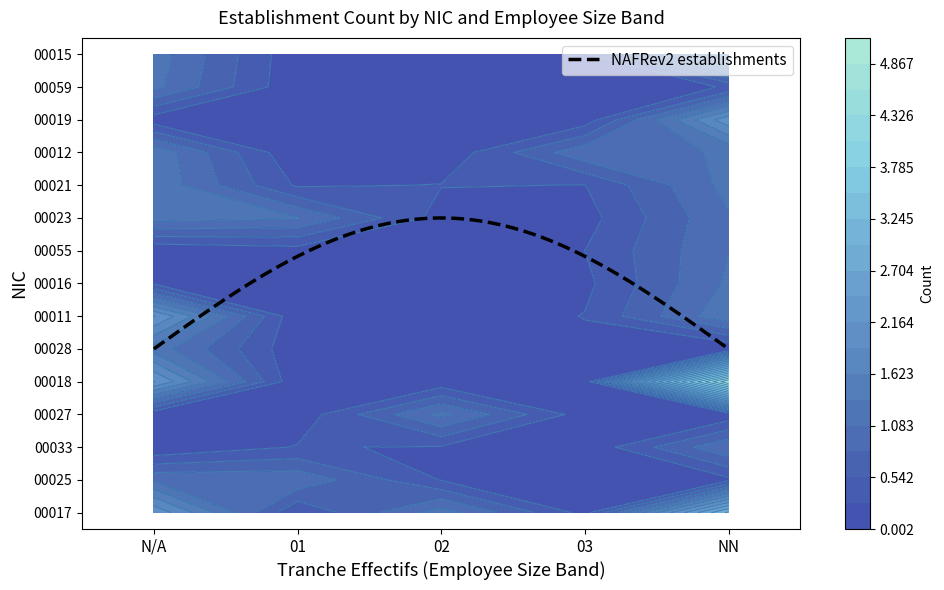

Reading left to right, what are all the values shown in this chart?

00017: NN=3	01=0	02=1	03=0	=2
00025: NN=0	01=1	02=0	03=0	=1
00033: NN=1	01=0	02=0	03=0	=0
00027: NN=0	01=0	02=1	03=0	=0
00018: NN=5	01=0	02=0	03=0	=2
00028: NN=0	01=0	02=0	03=0	=1
00011: NN=1	01=0	02=0	03=0	=2
00016: NN=1	01=0	02=0	03=0	=0
00055: NN=1	01=0	02=0	03=0	=0
00023: NN=1	01=1	02=0	03=0	=1
00021: NN=1	01=0	02=0	03=0	=1
00012: NN=1	01=0	02=0	03=1	=1
00019: NN=2	01=0	02=0	03=0	=0
00059: NN=0	01=0	02=0	03=0	=1
00015: NN=2	01=0	02=0	03=0	=1